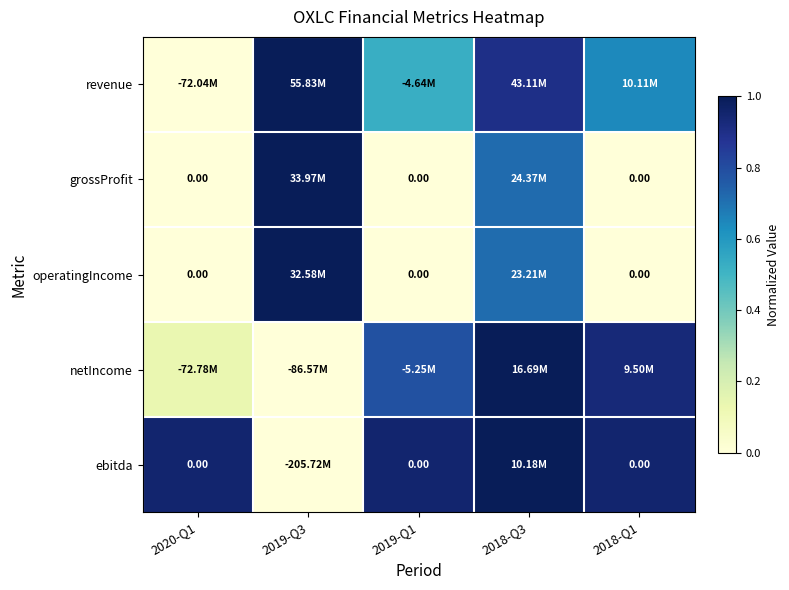

What is the sum of the operatingIncome values at 2020-Q1 and 2019-Q3?

1.0